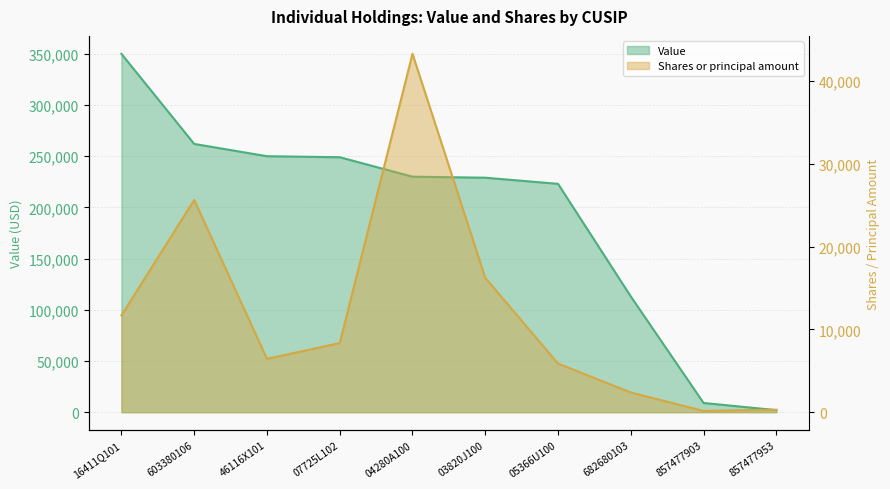

At which label does Shares or principal amount first exceed 8344?

16411Q101